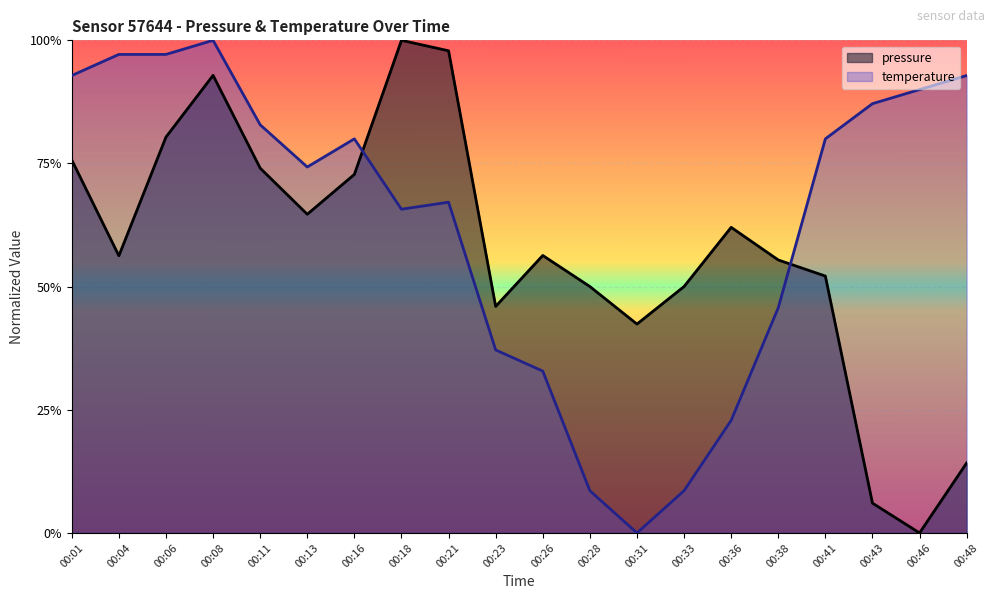

True or false: pressure has more than 1 interior local peaks.

True